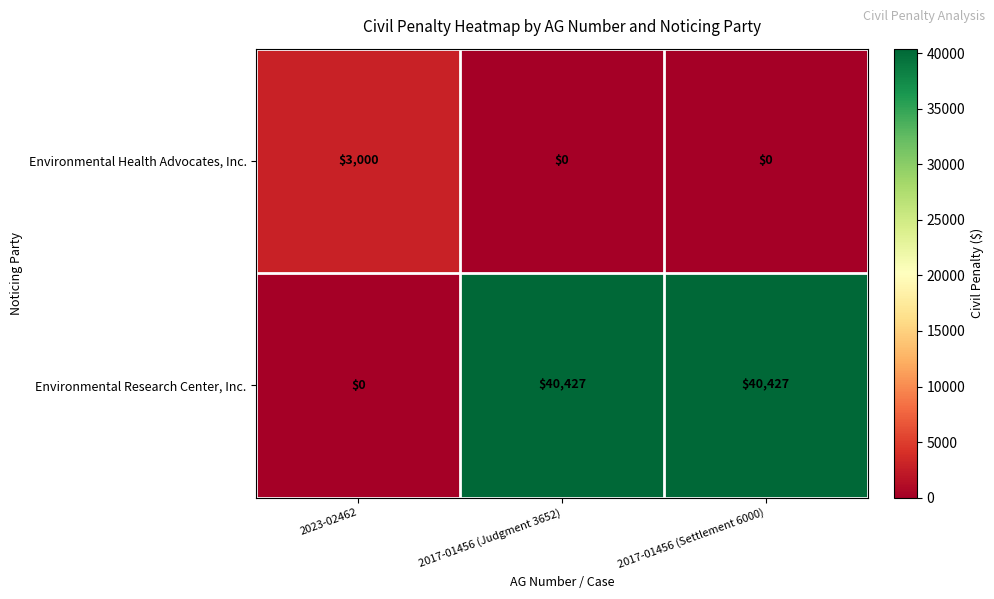

List the series in order of their peak value, lowest first.

Environmental Health Advocates, Inc., Environmental Research Center, Inc.